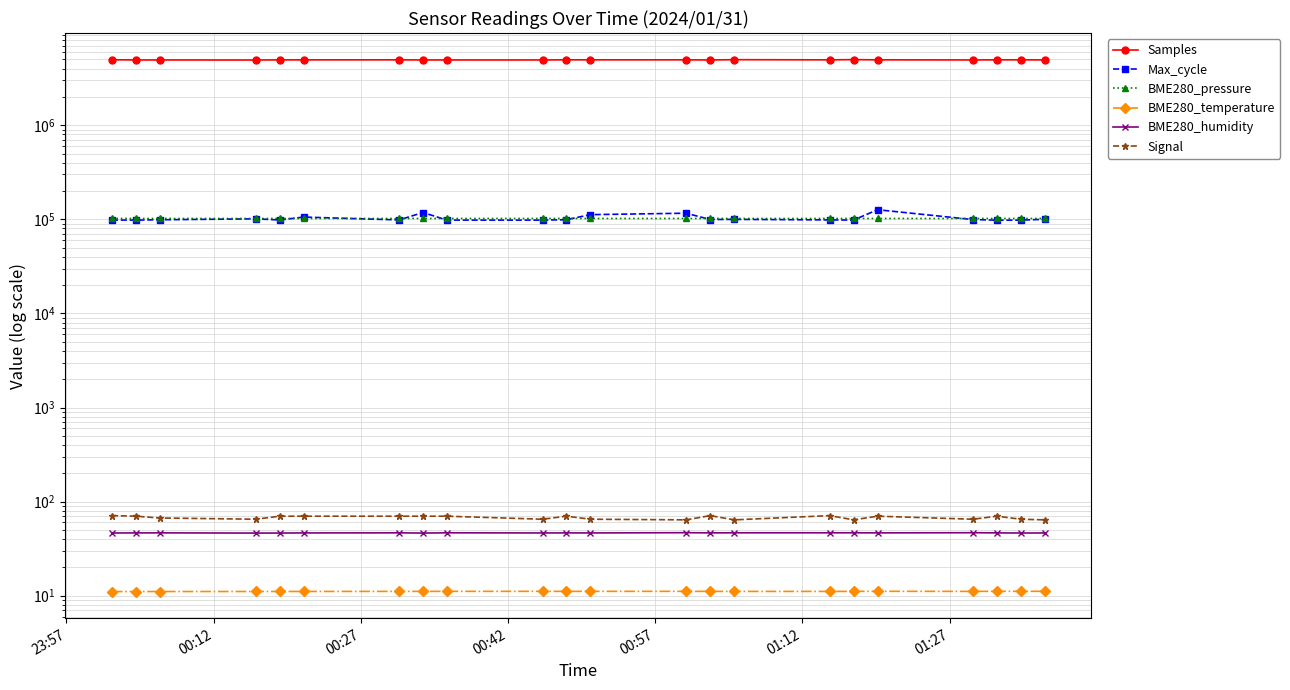

What is the minimum value shown in the chart?

11.1